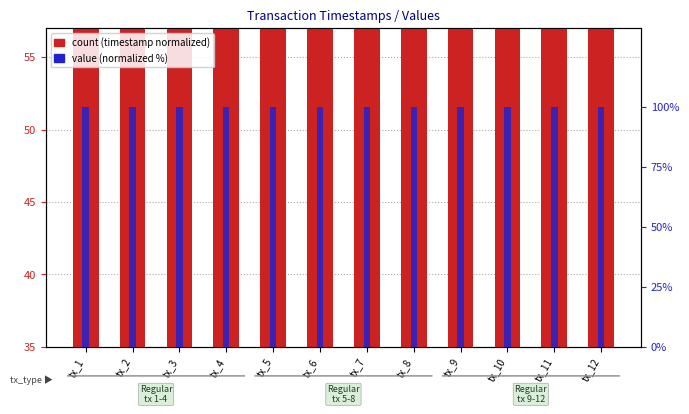

Which series has the widest spread of values?

count